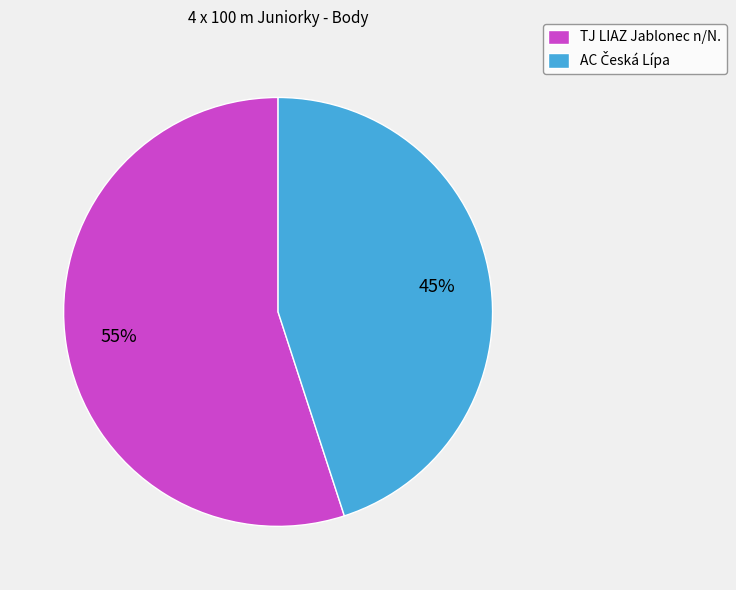

What is the largest slice in the pie chart?

TJ LIAZ Jablonec n/N.